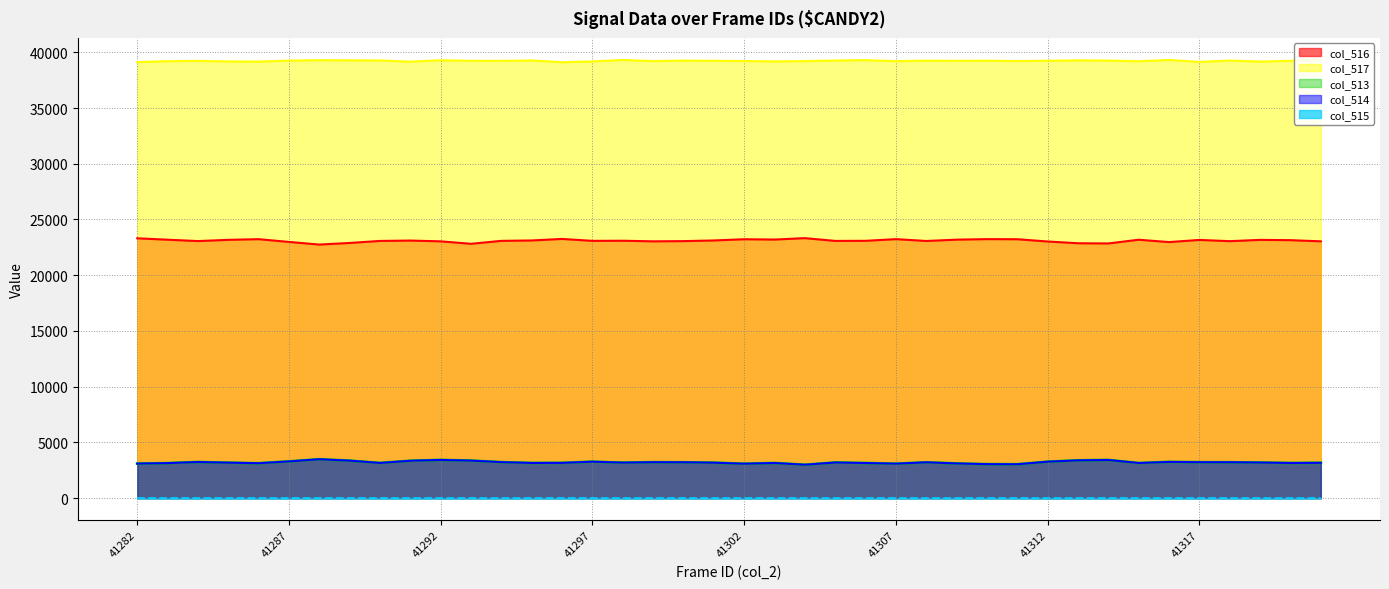

What is the value of the col_517 point at the 2nd from the left?

39203